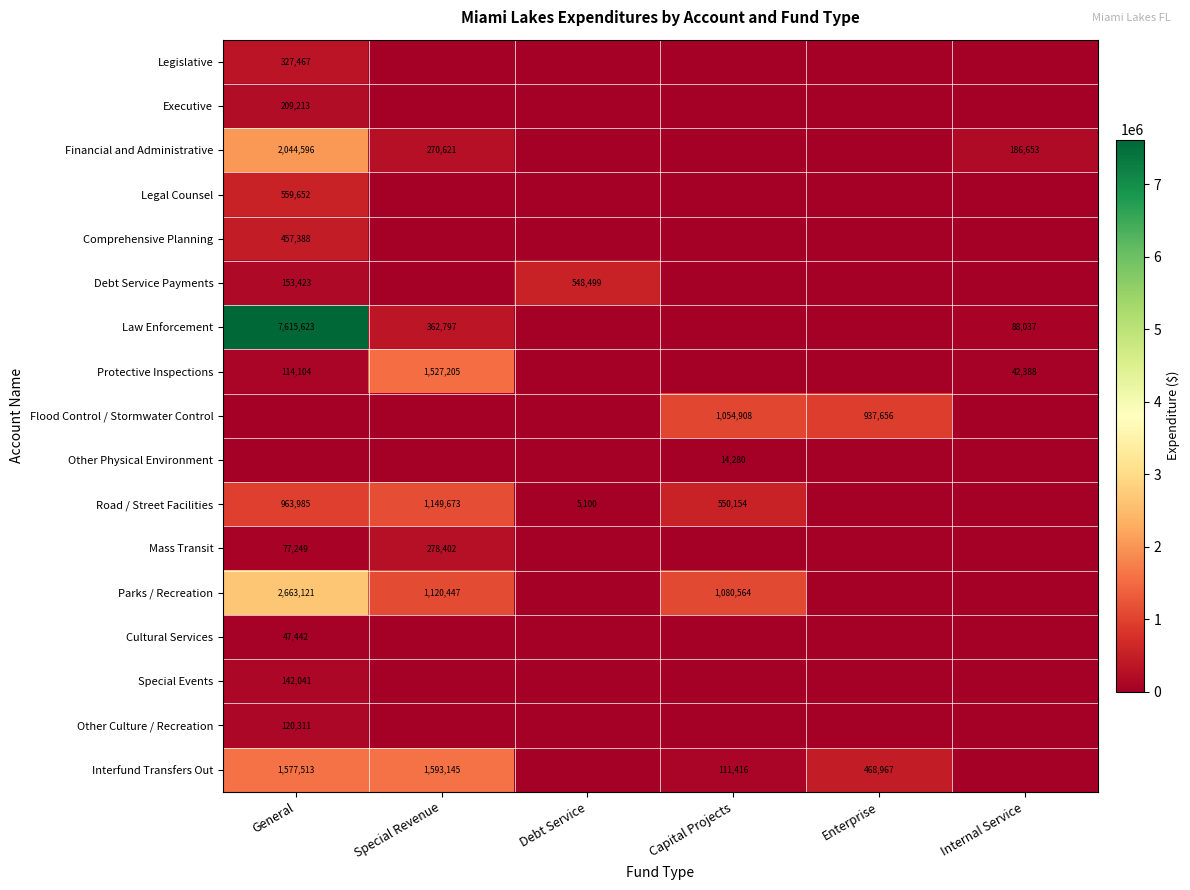

True or false: Legislative has a value of 223200 at General.

False